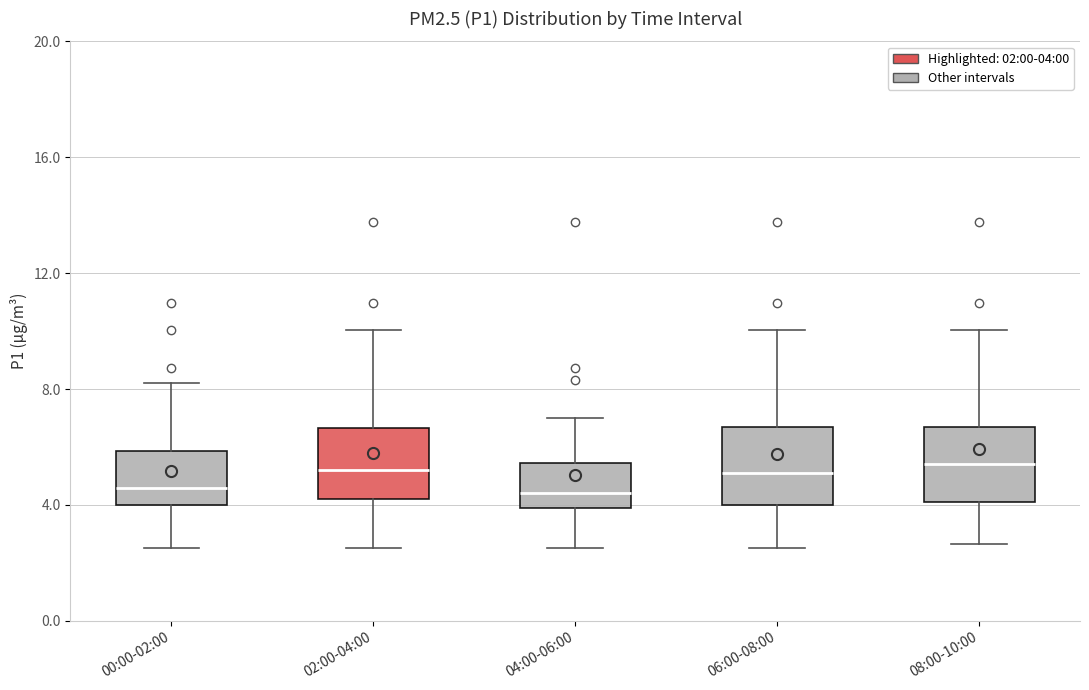

Where does the median line of the box for 06:00-08:00 sit on the y-axis? The values are not printed on the chart, so give them approximately, as read against the axis.

5.0